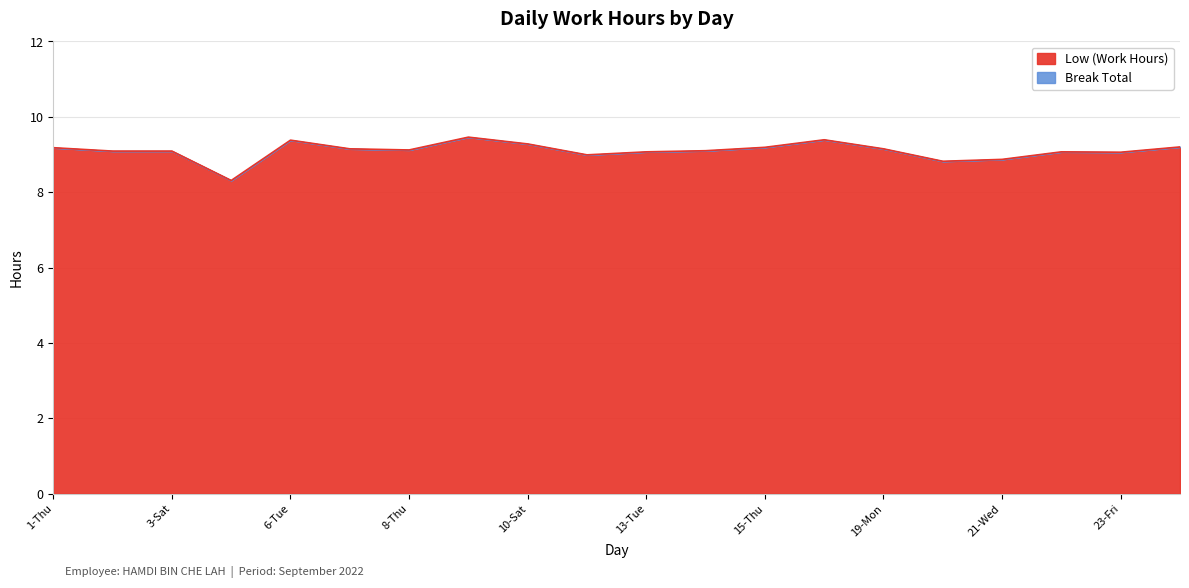

What is the label of the 14th point from the right?

8-Thu